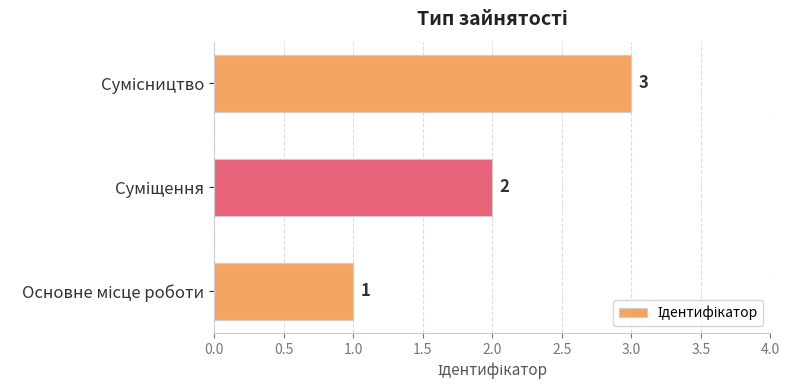

How many values are between 1 and 3?

3